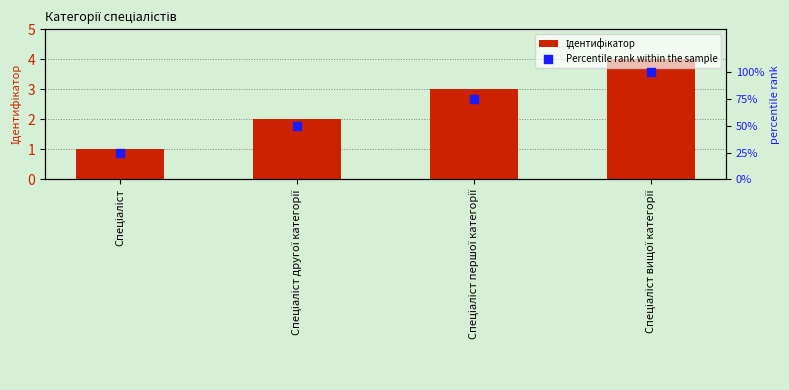

Which series has the largest total across all categories?

Ідентифікатор